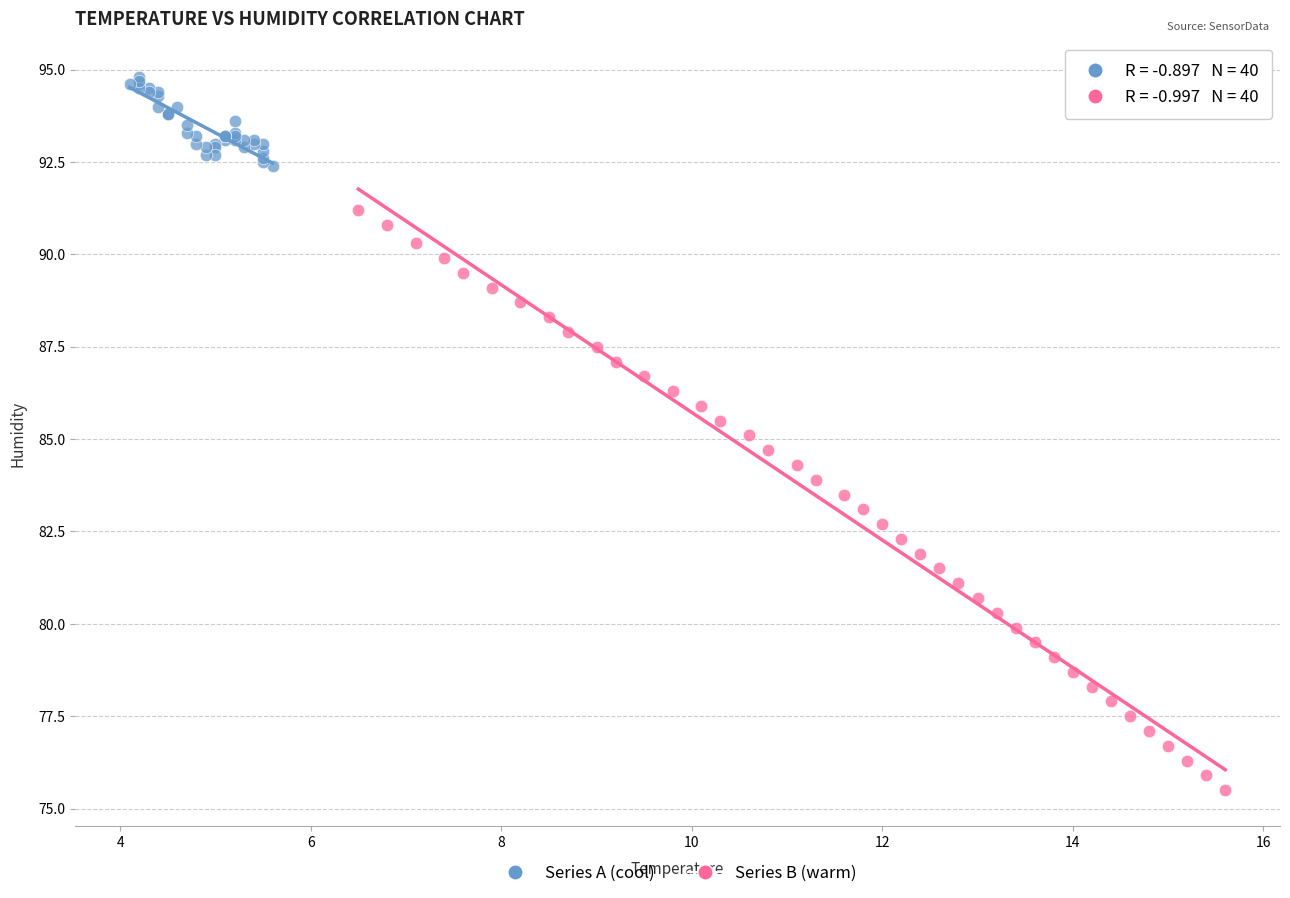

Which series has the widest spread of Y values?

Series B (warm)